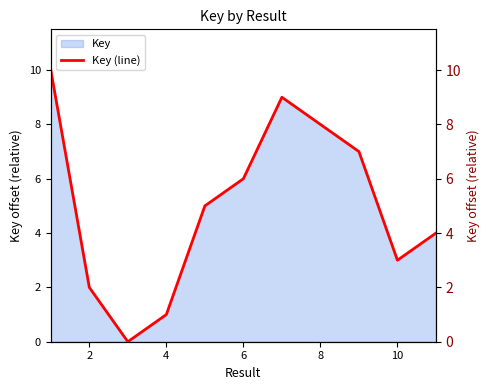

What is the label of the 2nd point from the left?

2